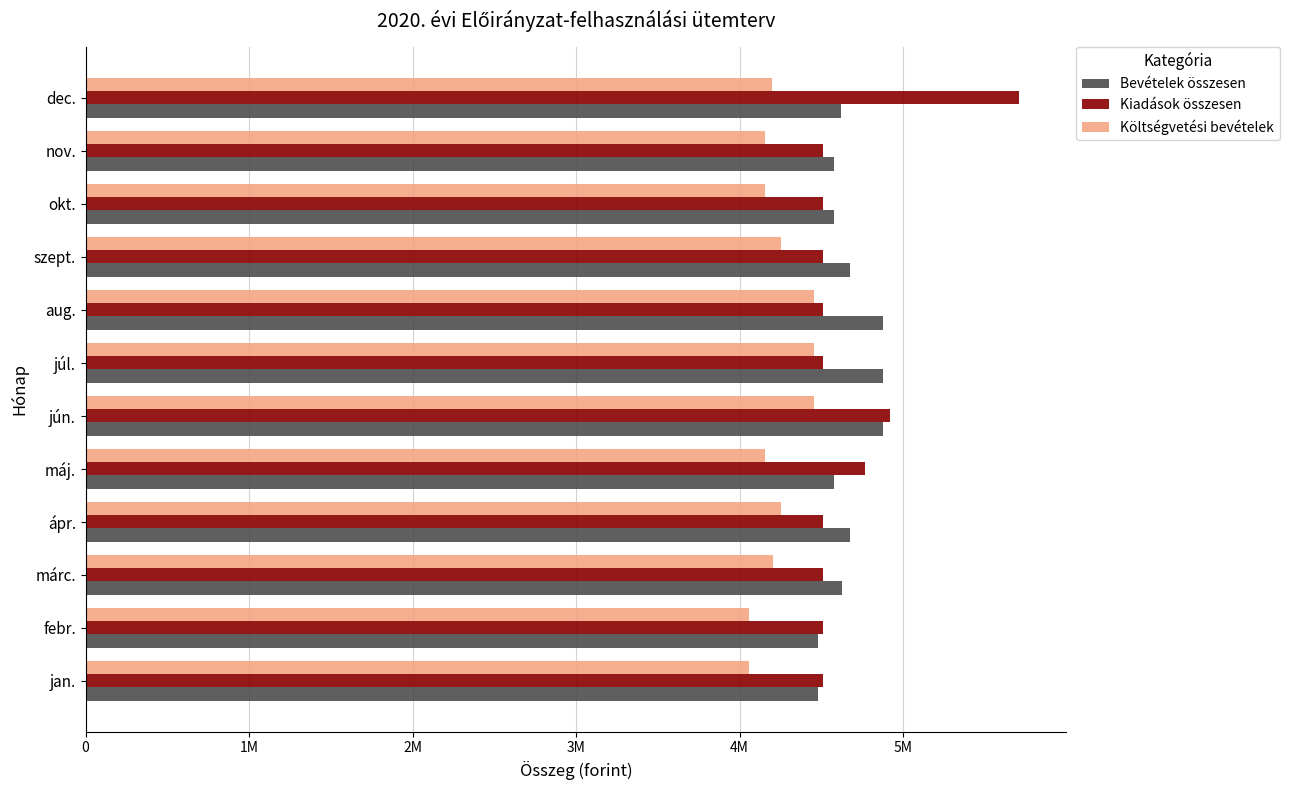

What is the average value of the Bevételek összesen series?

4659661